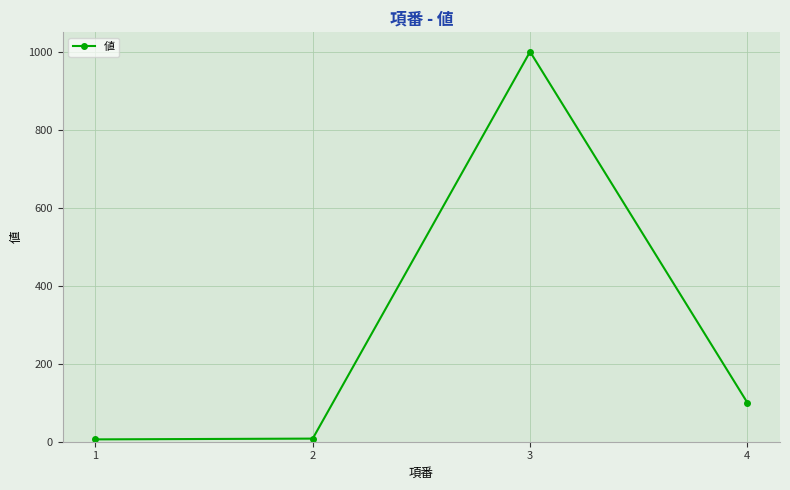

How many interior local peaks (higher than both neighbors) does the data have?

1